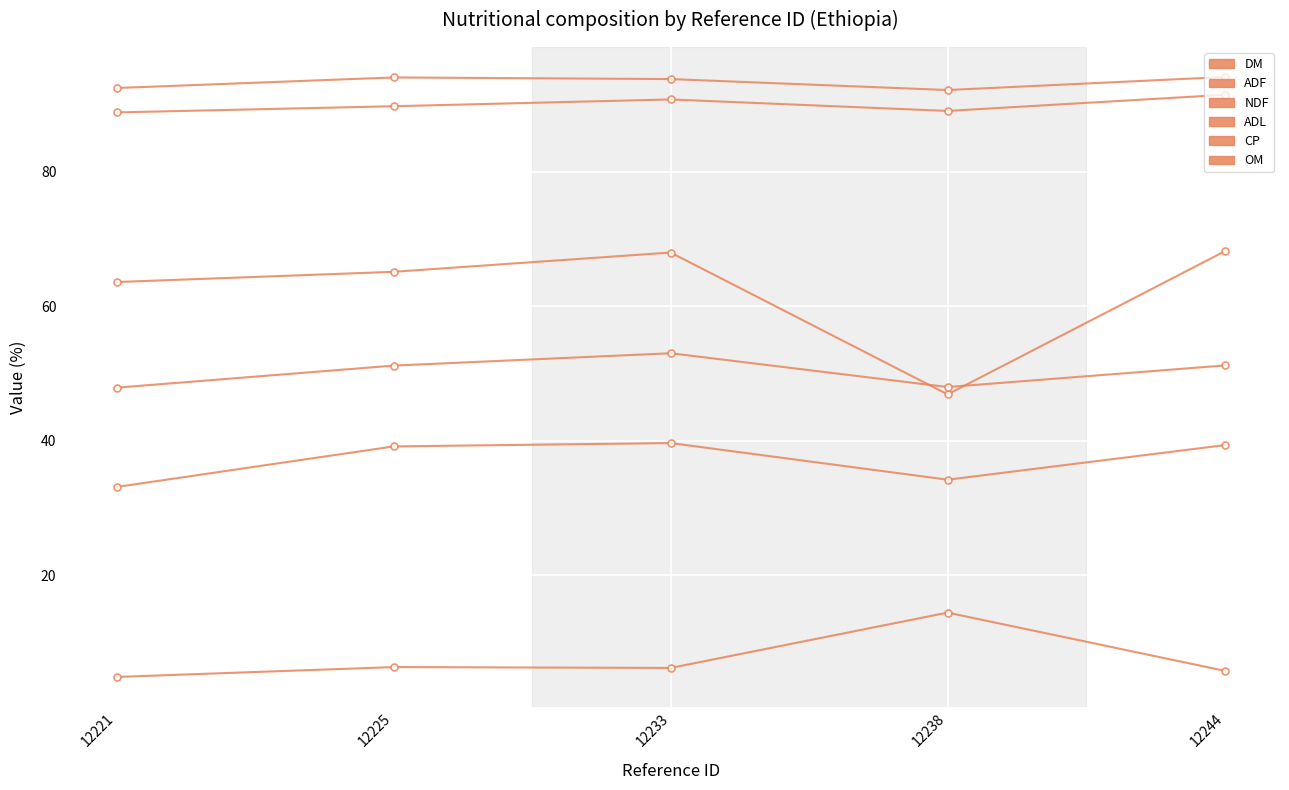

How many interior local valleys does the NDF series have?

1